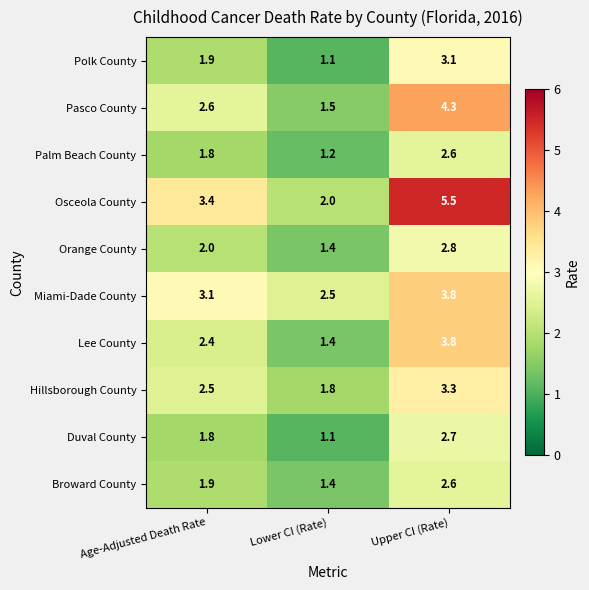

Between Age-Adjusted Death Rate and Lower CI (Rate), which series saw the biggest shift?

Osceola County